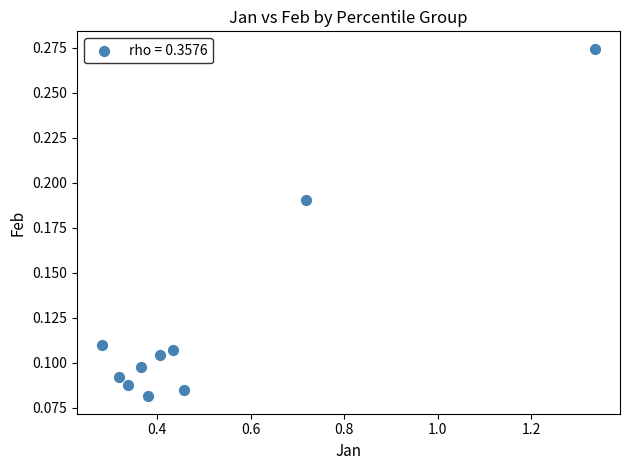

What is the average X value?

0.5